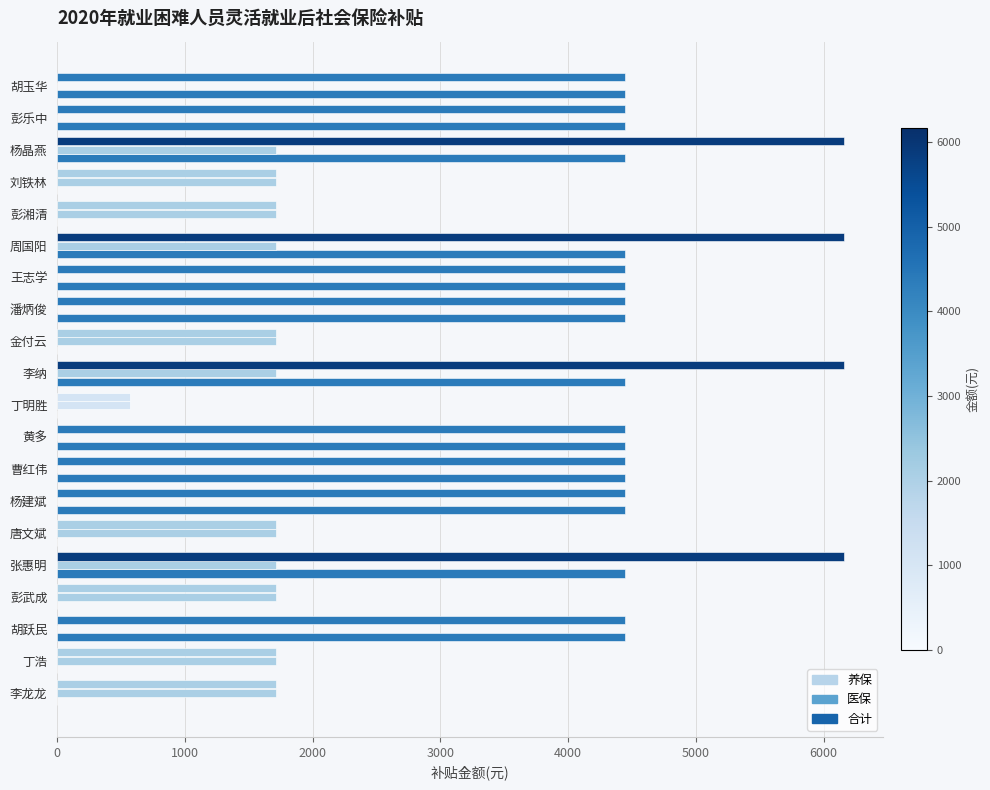

List the series in order of their peak value, lowest first.

医保, 养保, 合计